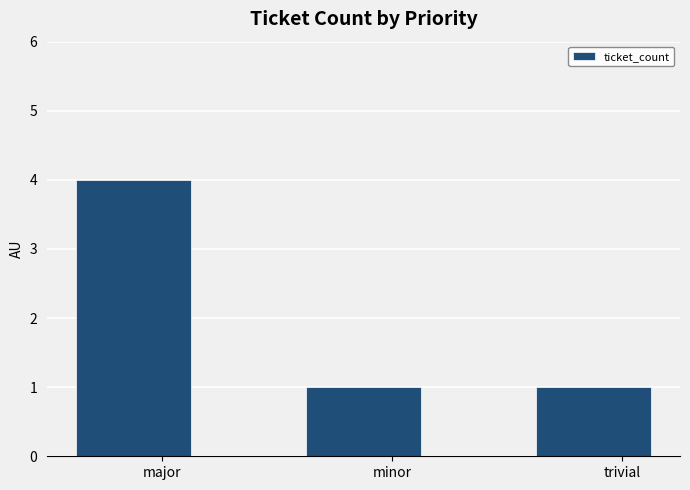

The chart shows a value of 1 at trivial. True or false?

True